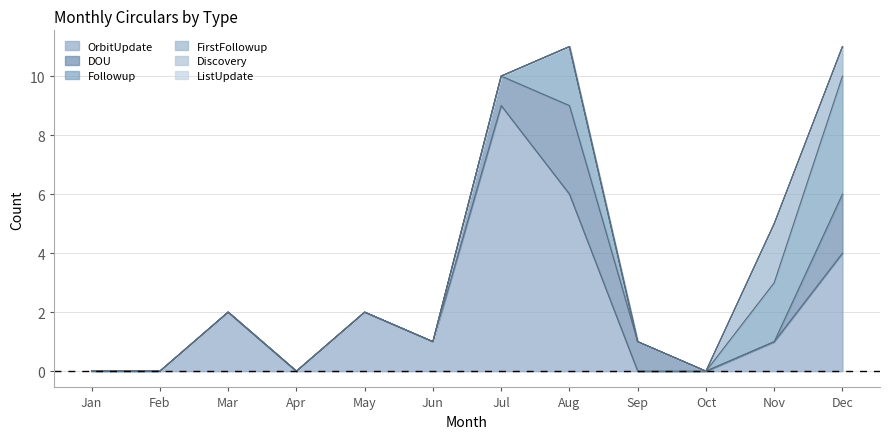

Reading left to right, what are all the values shown in this chart?

OrbitUpdate: Jan=0	Feb=0	Mar=2	Apr=0	May=2	Jun=1	Jul=9	Aug=6	Sep=0	Oct=0	Nov=1	Dec=4
DOU: Jan=0	Feb=0	Mar=0	Apr=0	May=0	Jun=0	Jul=1	Aug=3	Sep=1	Oct=0	Nov=0	Dec=2
Followup: Jan=0	Feb=0	Mar=0	Apr=0	May=0	Jun=0	Jul=0	Aug=2	Sep=0	Oct=0	Nov=2	Dec=4
FirstFollowup: Jan=0	Feb=0	Mar=0	Apr=0	May=0	Jun=0	Jul=0	Aug=0	Sep=0	Oct=0	Nov=2	Dec=1
Discovery: Jan=0	Feb=0	Mar=0	Apr=0	May=0	Jun=0	Jul=0	Aug=0	Sep=0	Oct=0	Nov=0	Dec=0
ListUpdate: Jan=0	Feb=0	Mar=0	Apr=0	May=0	Jun=0	Jul=0	Aug=0	Sep=0	Oct=0	Nov=0	Dec=0